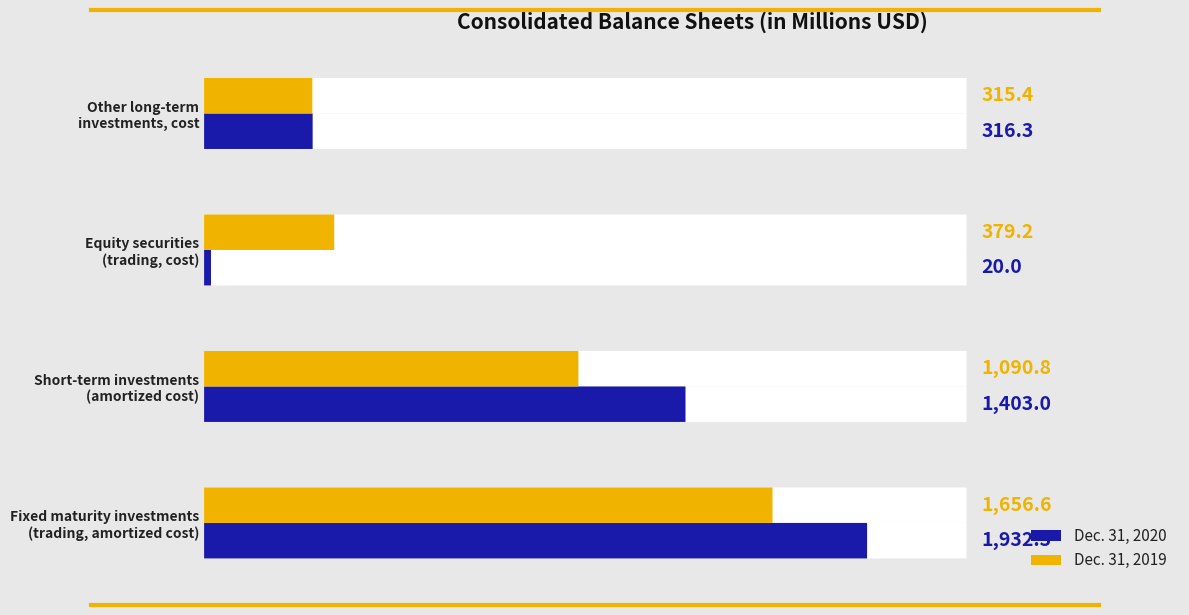

What is the minimum value shown in the chart?

20.0